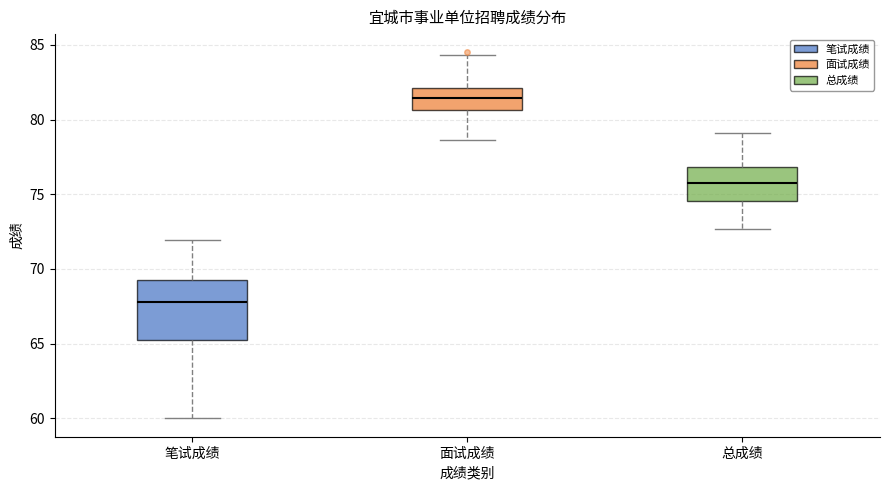

Reading left to right, read every box against the y-axis: the position of its median line, the range the box covers, and the ends of its whiskers. The values are not printed on the chart, so give them approximately, as read against the axis.

笔试成绩: median 68.0, box 65.0 to 69.0, whiskers 60.0 to 72.0
面试成绩: median 81.5, box 80.5 to 82.0, whiskers 78.5 to 84.5
总成绩: median 75.5, box 74.5 to 77.0, whiskers 72.5 to 79.0